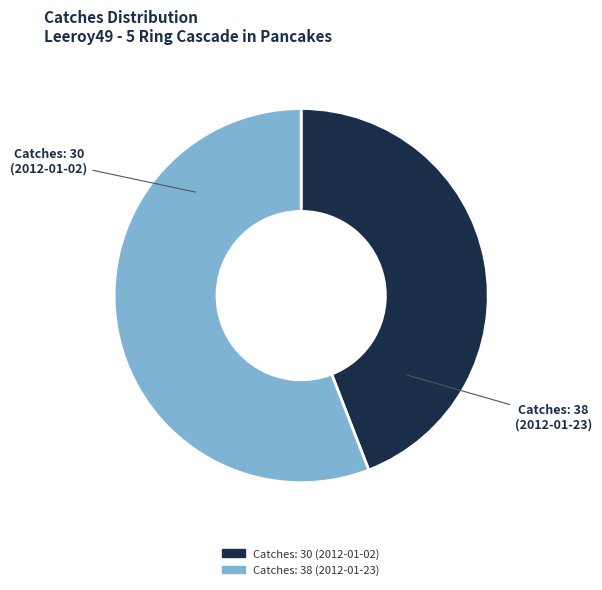

What percentage do Catches: 38 (2012-01-23) and Catches: 30 (2012-01-02) together represent?

100.0%